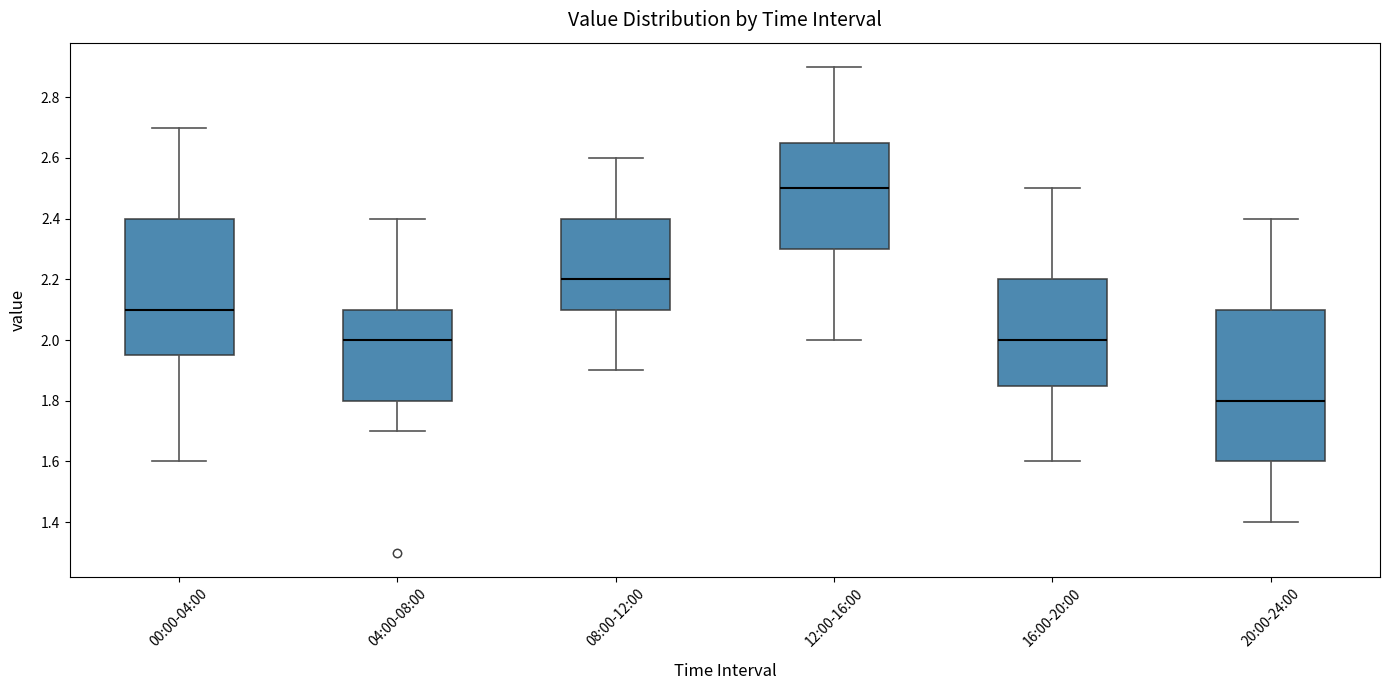

Which box is the tallest, from its lower edge to its upper edge?

20:00-24:00